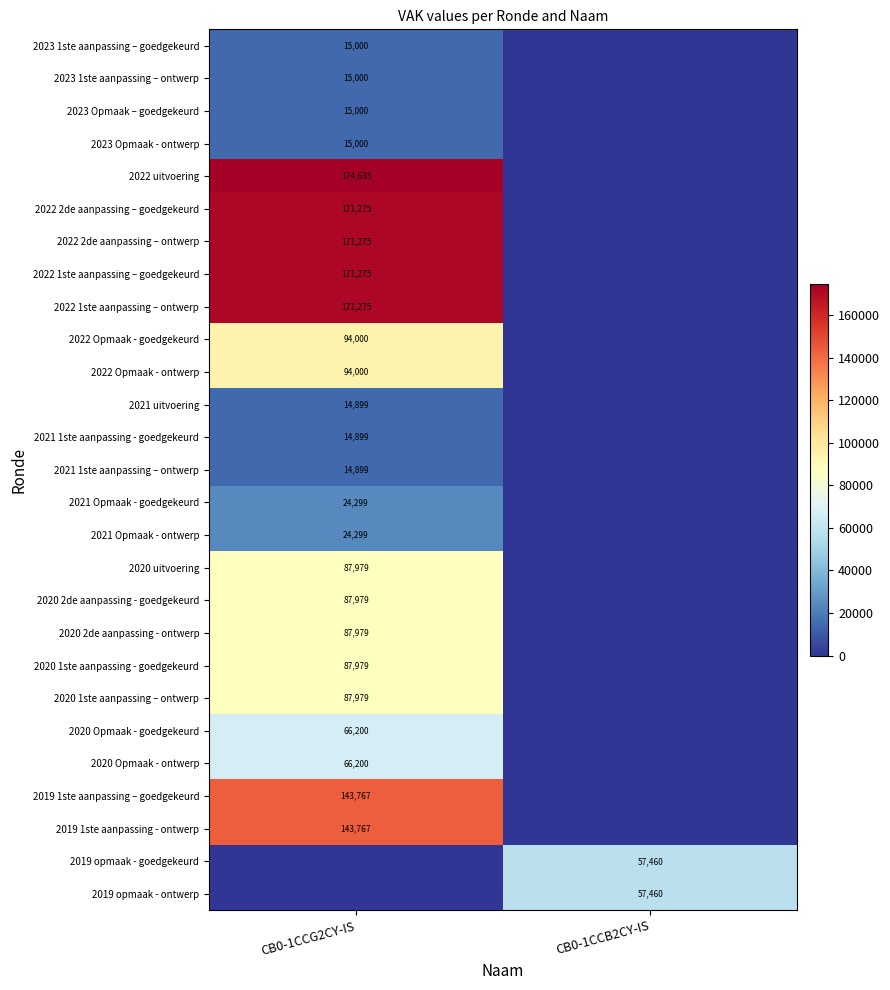

The value of 2023 1ste aanpassing – goedgekeurd at CB0-1CCG2CY-IS is 3791. True or false?

False